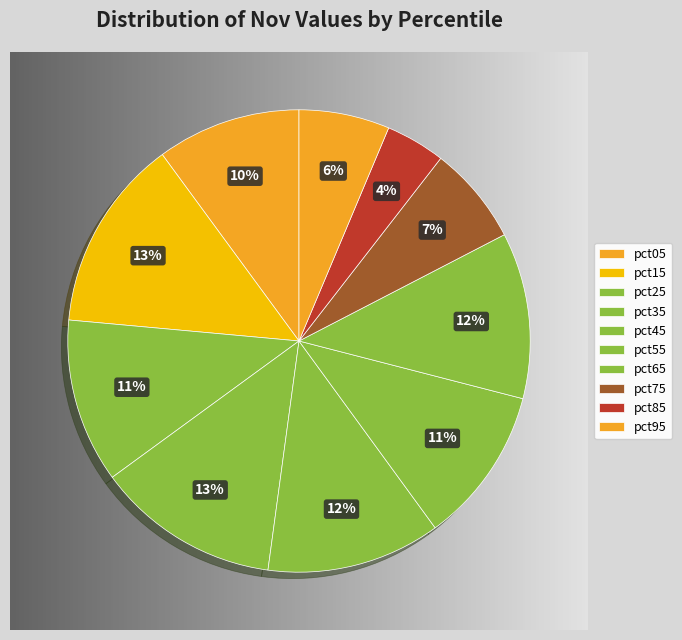

Is pct35 the majority of the pie?

No